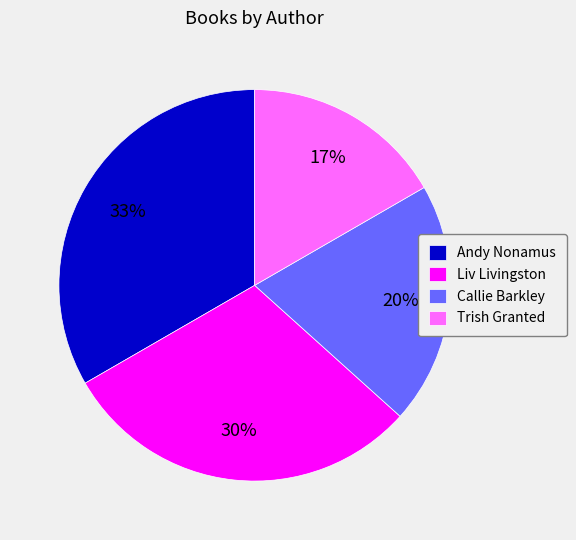

What is the ratio of the value at Trish Granted to the value at Liv Livingston?

0.6